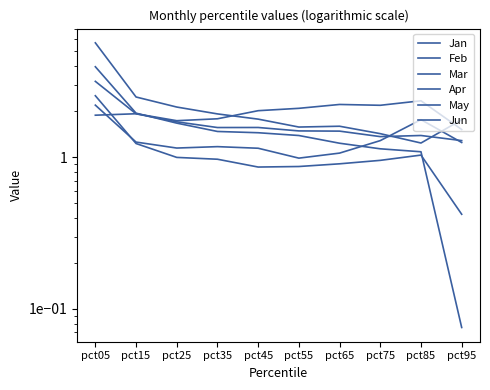

How many lines are shown in the chart?

6